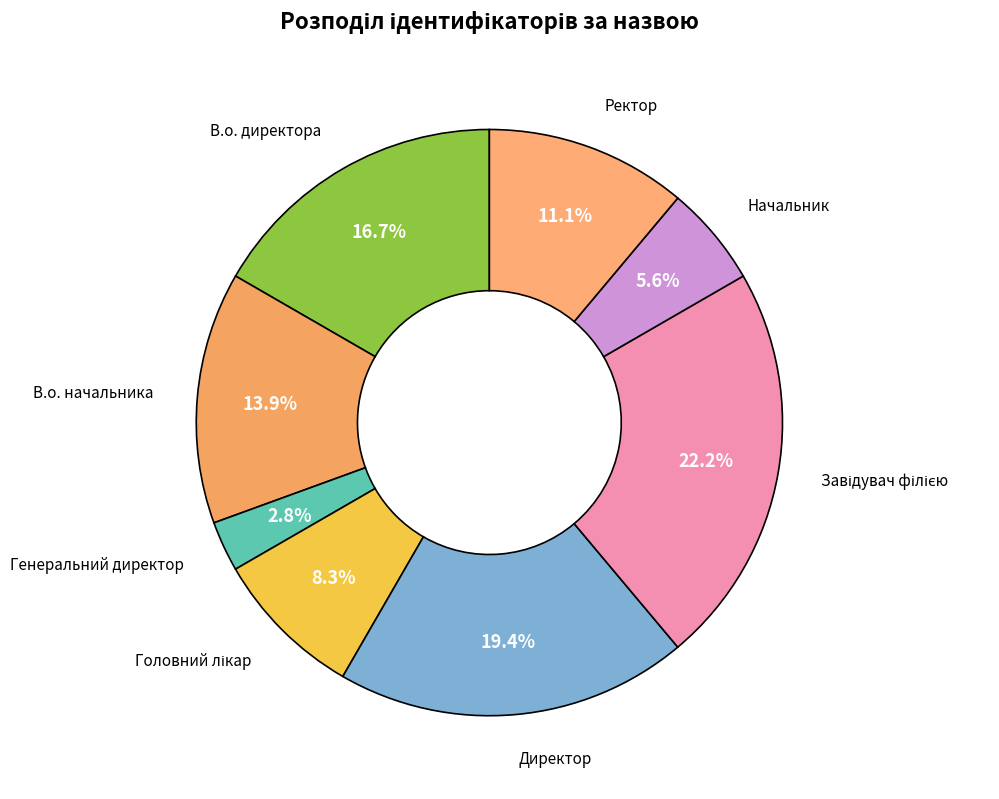

What is the largest slice in the pie chart?

Завідувач філією